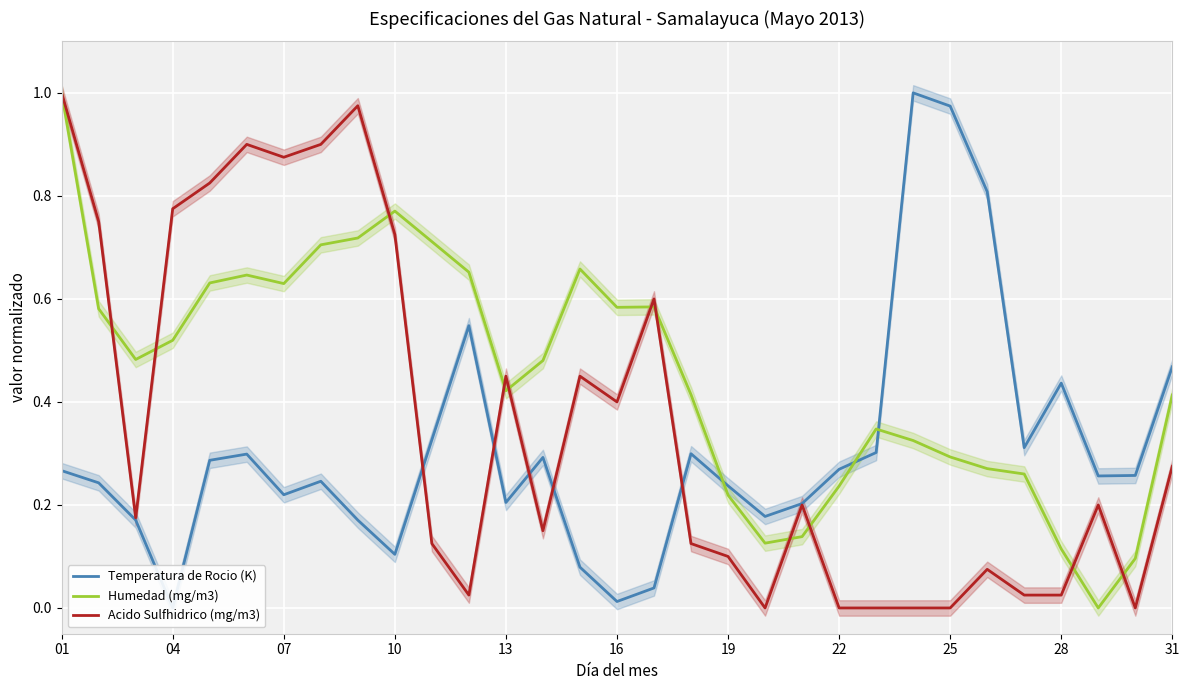

The Humedad (mg/m3) series shows 0.2 at 07. True or false?

False